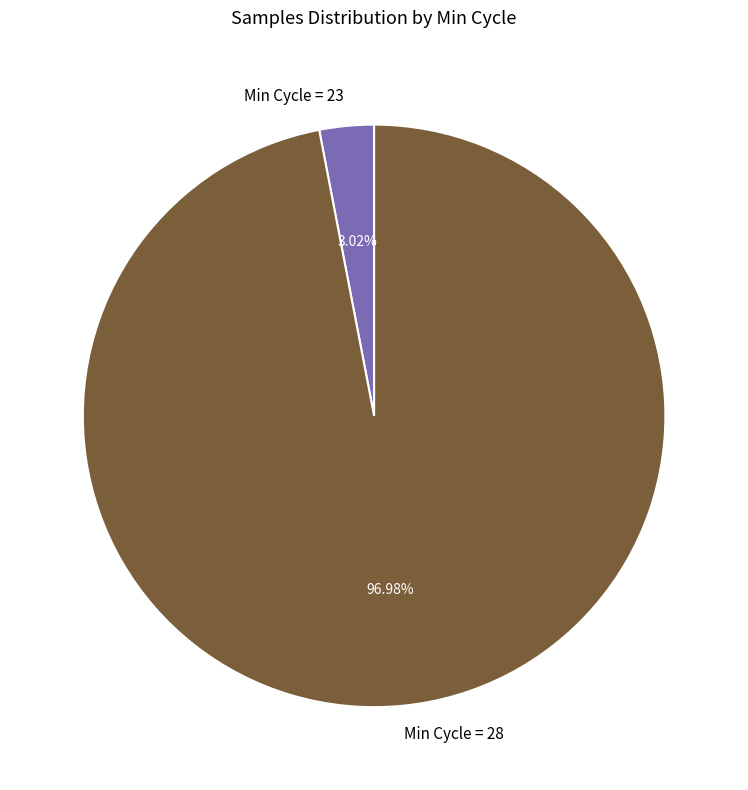

Between Min Cycle = 23 and Min Cycle = 28, which is larger?

Min Cycle = 28